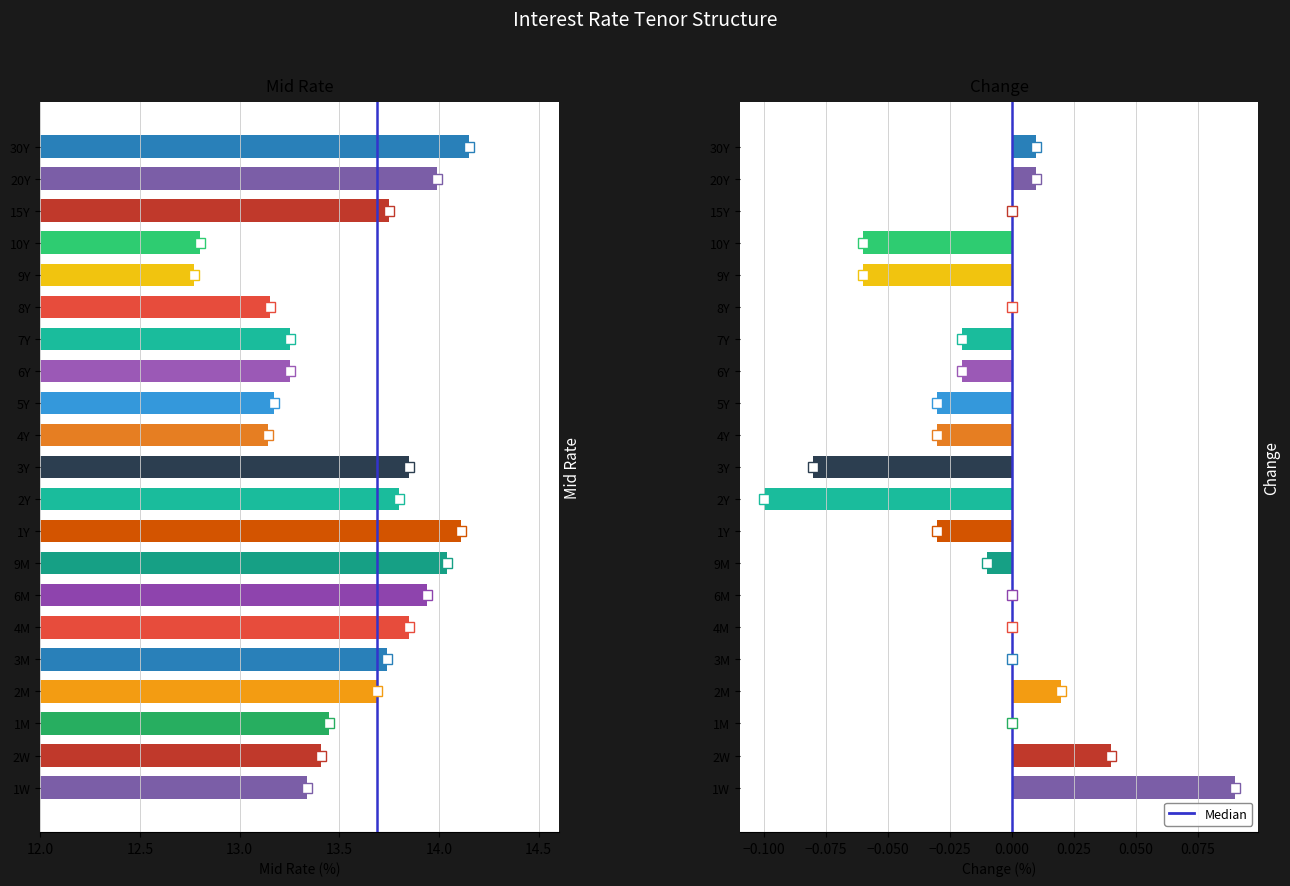

How many groups of bars are there?

21